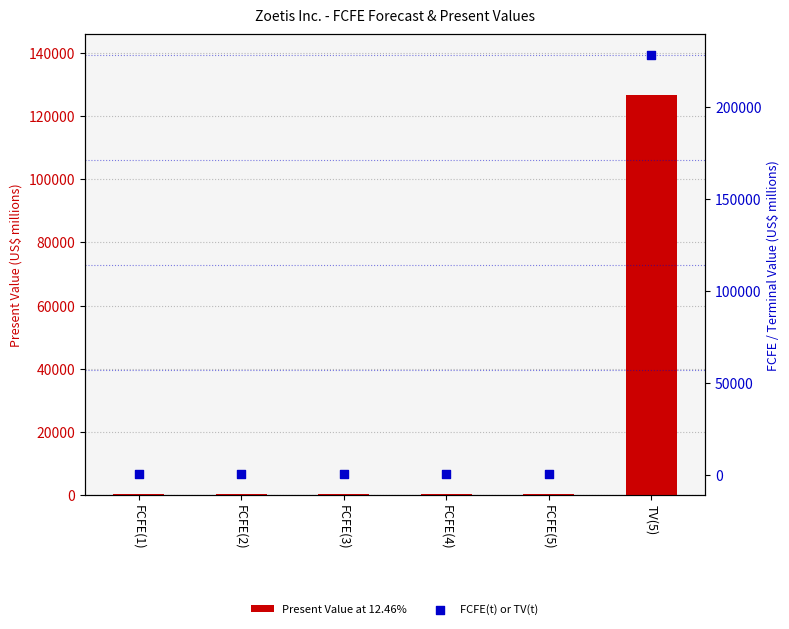

What is the total value across all series at FCFE(5)?

1215